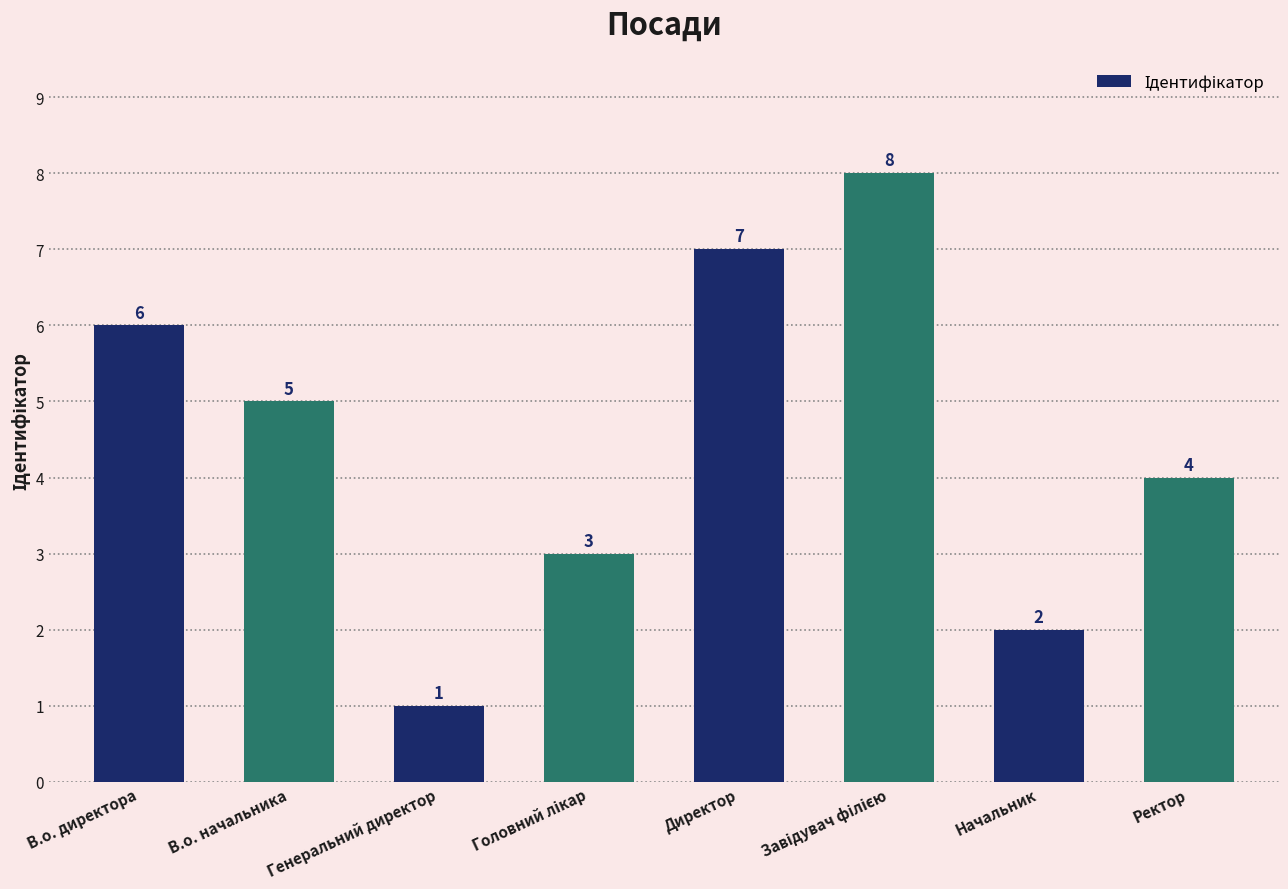

Which has a higher value, Ректор or Начальник?

Ректор